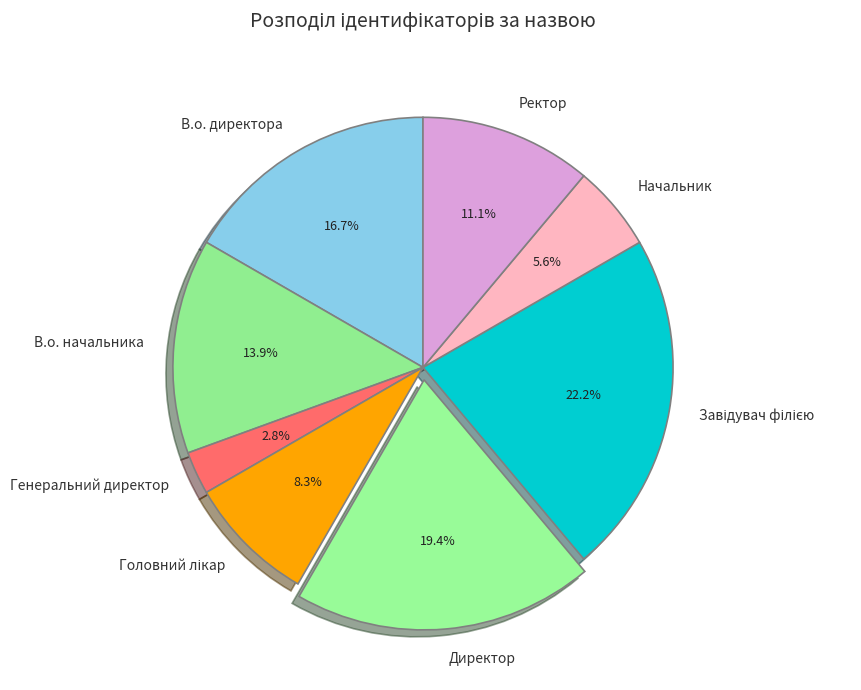

Which has a higher value, Ректор or Генеральний директор?

Ректор